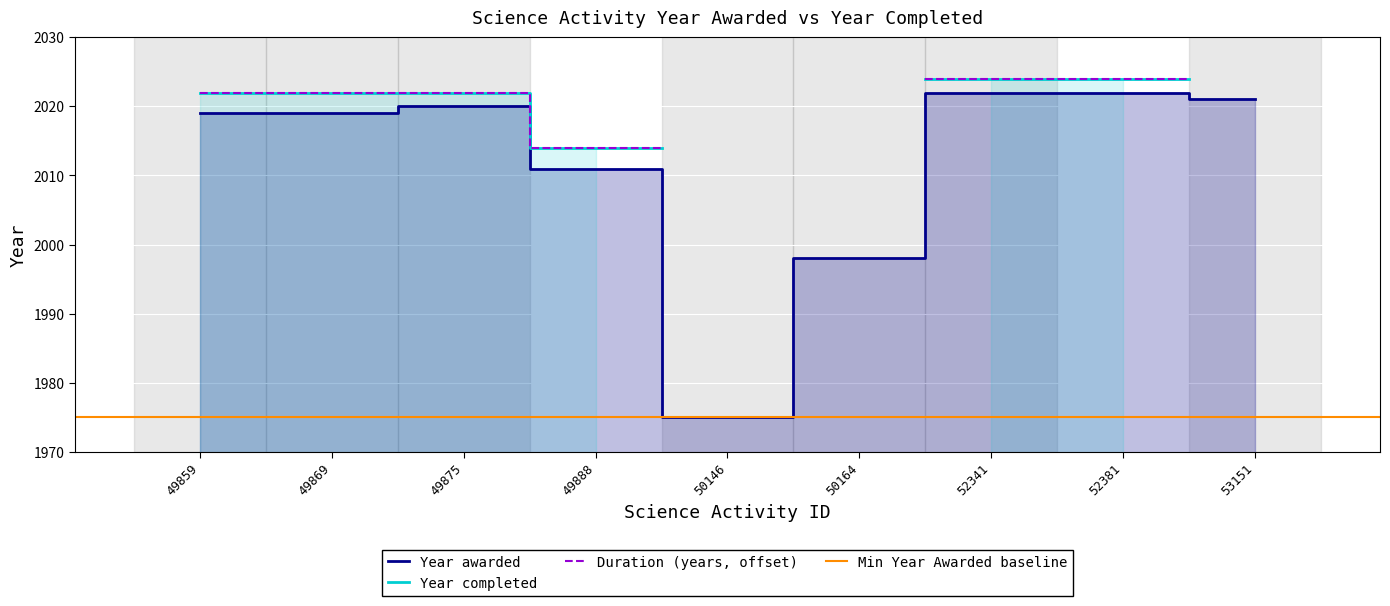

The value of Year awarded at 53151 is 2021. True or false?

True